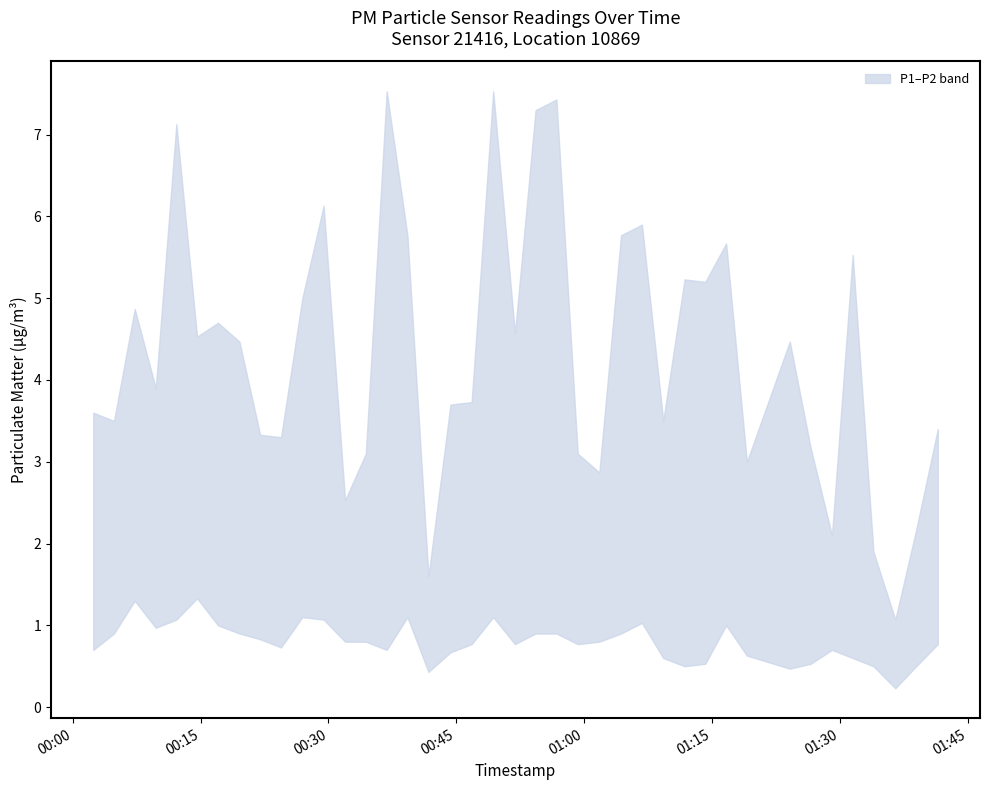

What is the total value across all series at 2024-02-23T01:14:13?

5.7